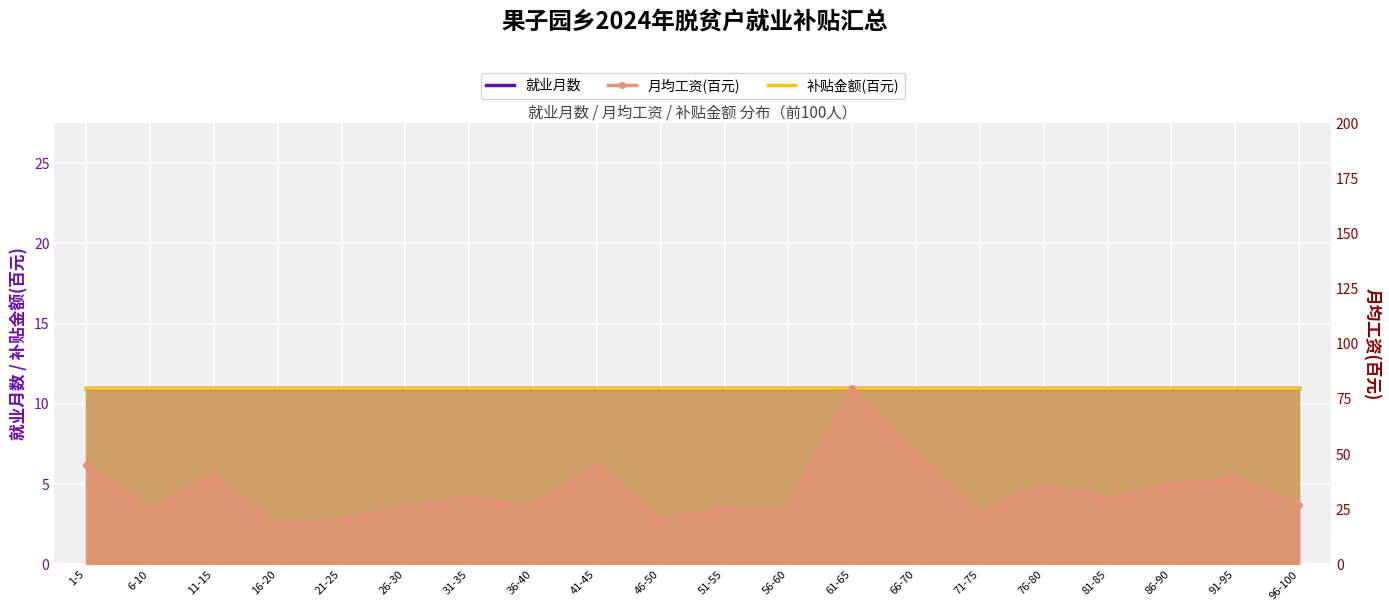

What are all the series names shown in the legend?

就业月数, 补贴金额(百元), 月均工资(百元)